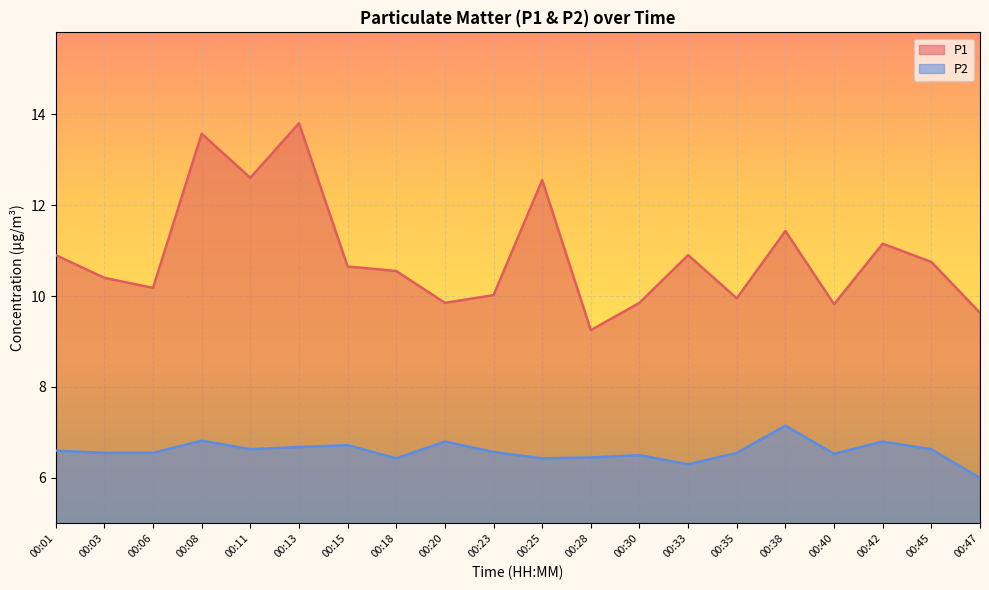

True or false: P2 and P1 intersect in this chart.

False